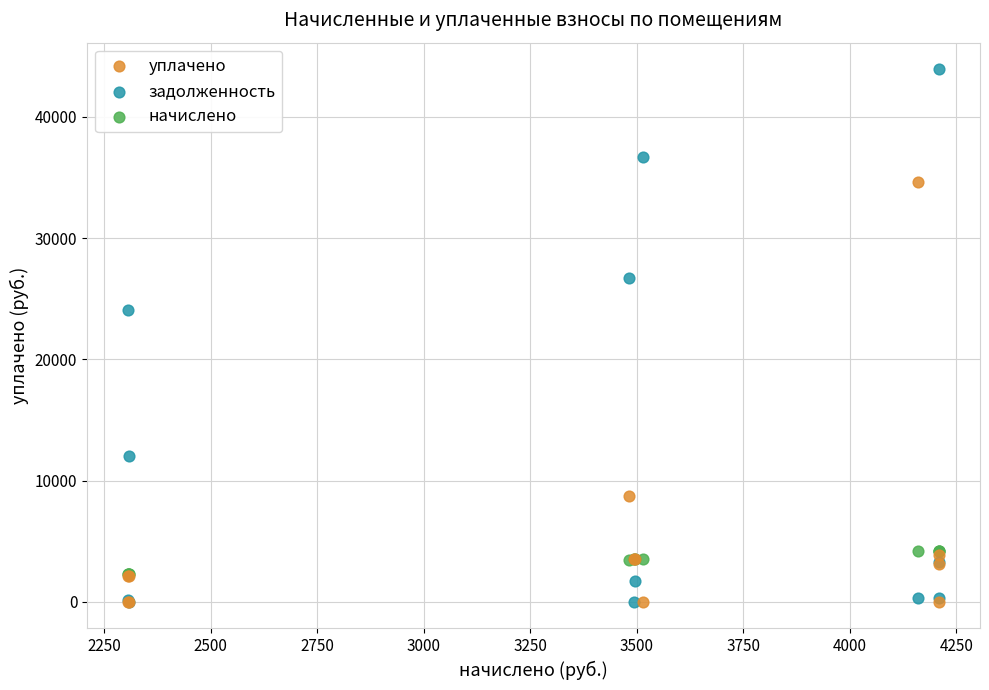

In the уплачено series, what Y value is closest to 17330?

8743.4